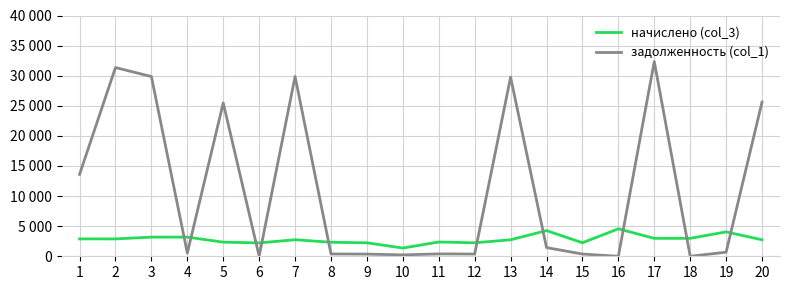

What are all the series names shown in the legend?

начислено (col_3), задолженность (col_1)